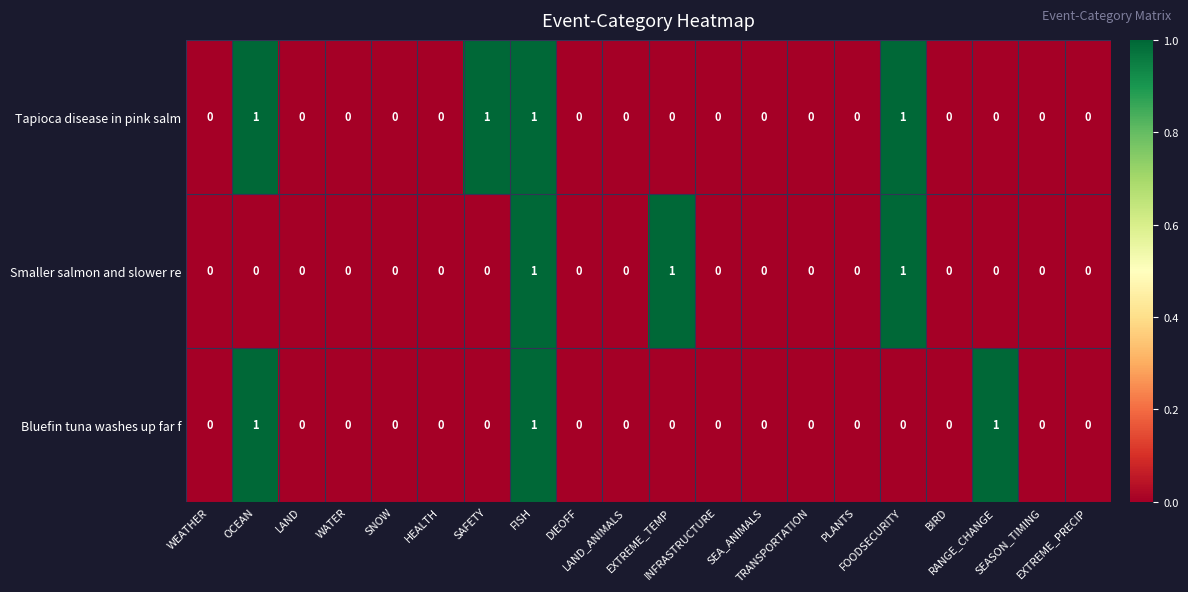

Which series has the largest total across all categories?

Tapioca disease in pink salm